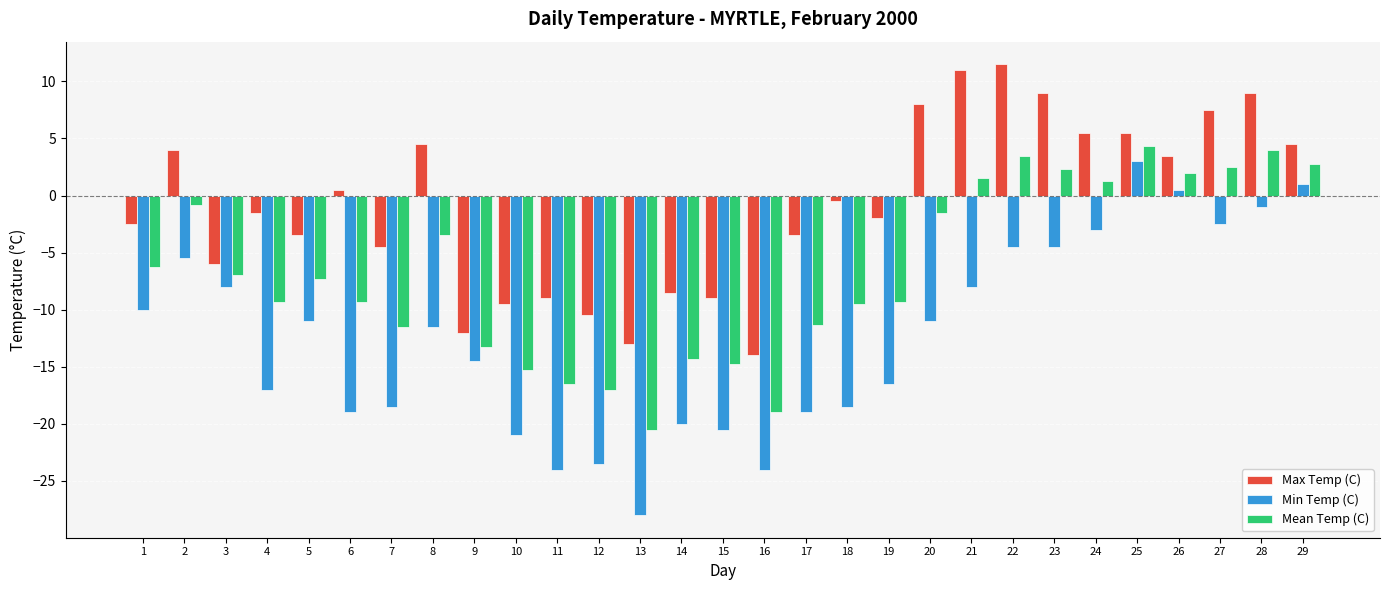

At how many categories does at least one series exceed -10?

25